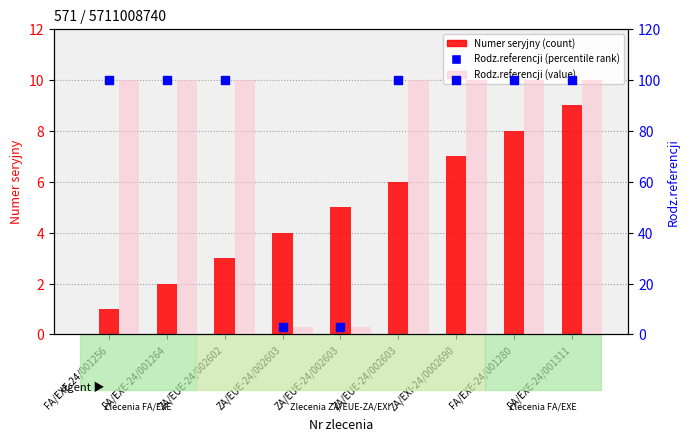

At how many categories does at least one series exceed 44?

7